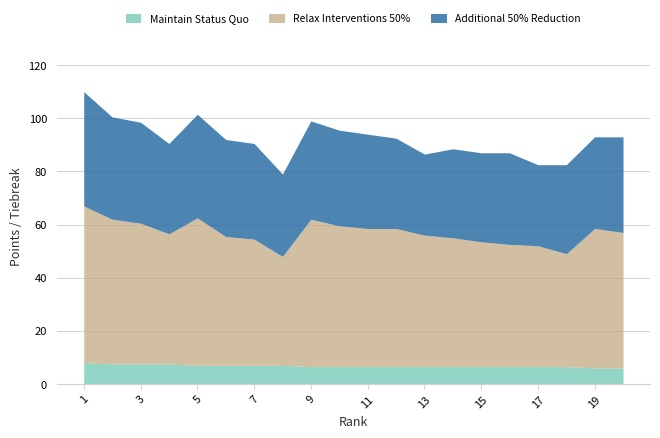

Reading left to right, transcribe all the data shown in this chart.

Maintain Status Quo: 8.0	7.5	7.5	7.5	7.0	7.0	7.0	7.0	6.5	6.5	6.5	6.5	6.5	6.5	6.5	6.5	6.5	6.5	6.0	6.0
Relax Interventions 50%: 59.0	54.5	53.0	49.0	55.5	48.5	47.5	41.0	55.5	53.0	52.0	52.0	49.5	48.5	47.0	46.0	45.5	42.5	52.5	51.0
Additional 50% Reduction: 43.0	38.5	38.0	34.0	39.0	36.5	36.0	31.0	37.0	36.0	35.5	34.0	30.5	33.5	33.5	34.5	30.5	33.5	34.5	36.0